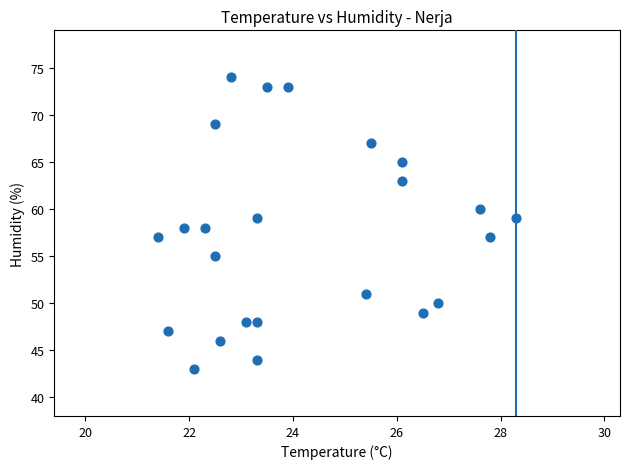

What is the range of Y values (max minus min)?

31